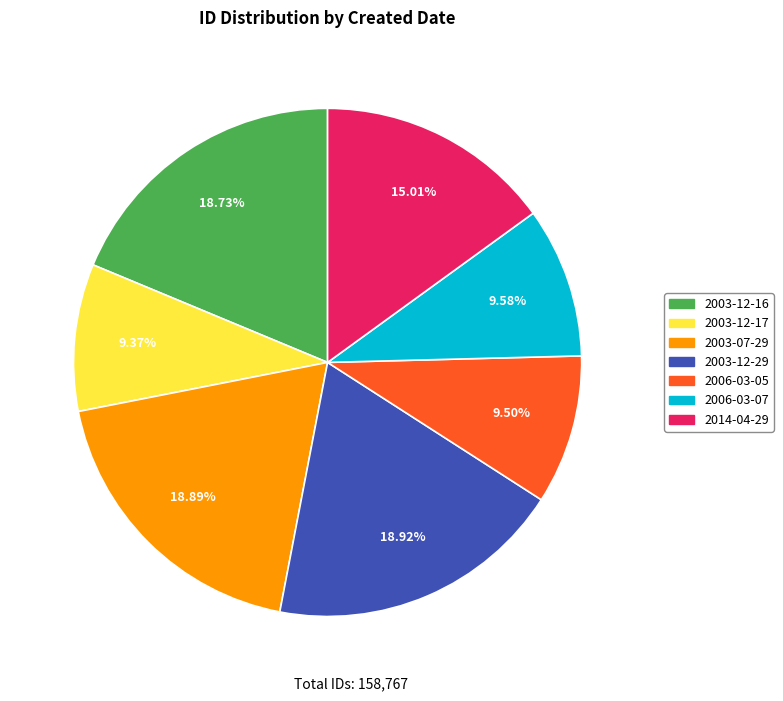

Does any single category account for the majority?

No